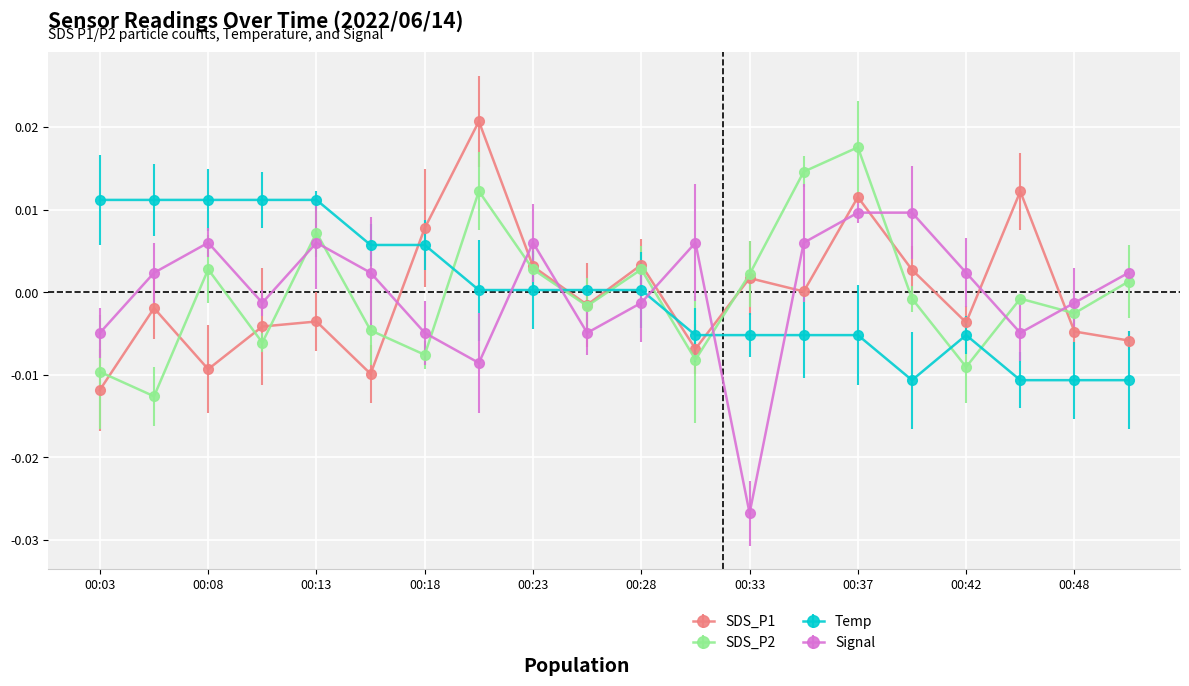

How many positive values does the SDS_P2 series have?

9